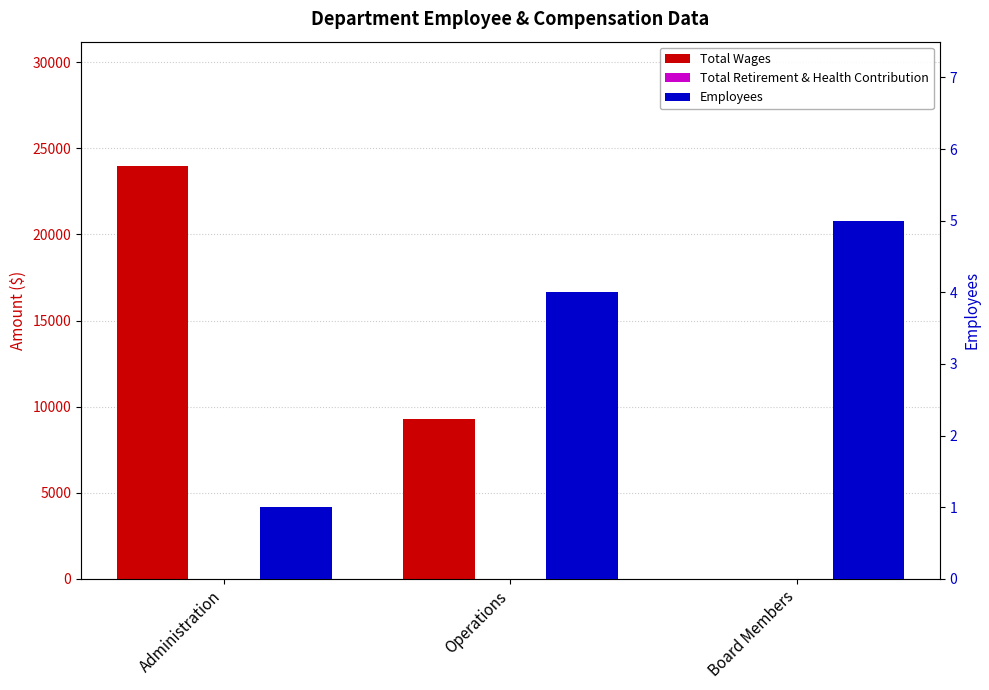

What is the sum of all Employees values?

10